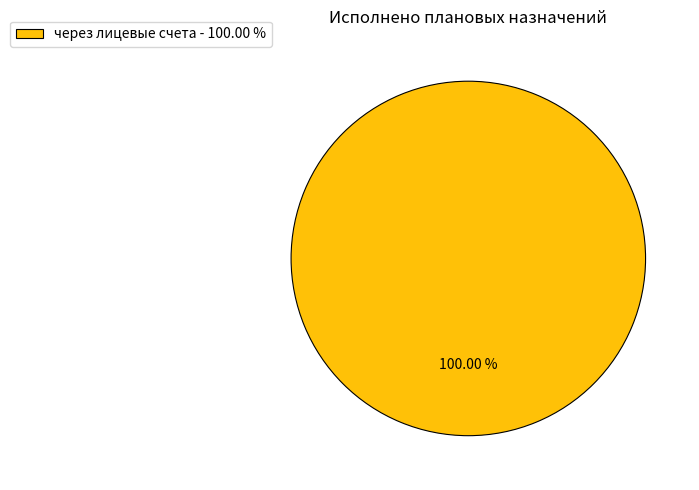

Rank the categories by value from highest to lowest.

через лицевые счета - 100.00 %